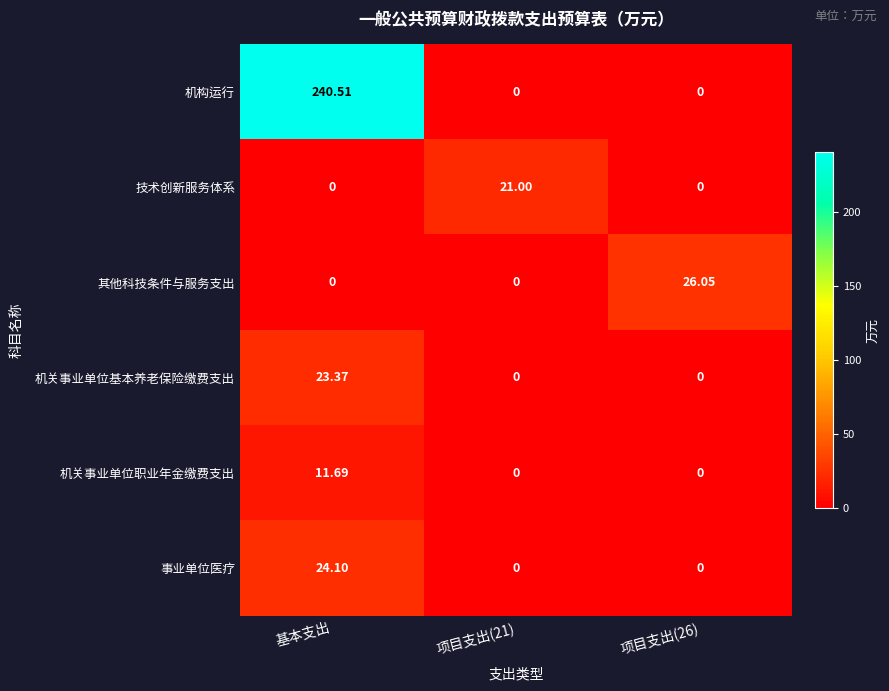

Is the value of 机构运行 at 基本支出 greater than the value of 机关事业单位职业年金缴费支出 at 项目支出(21)?

Yes